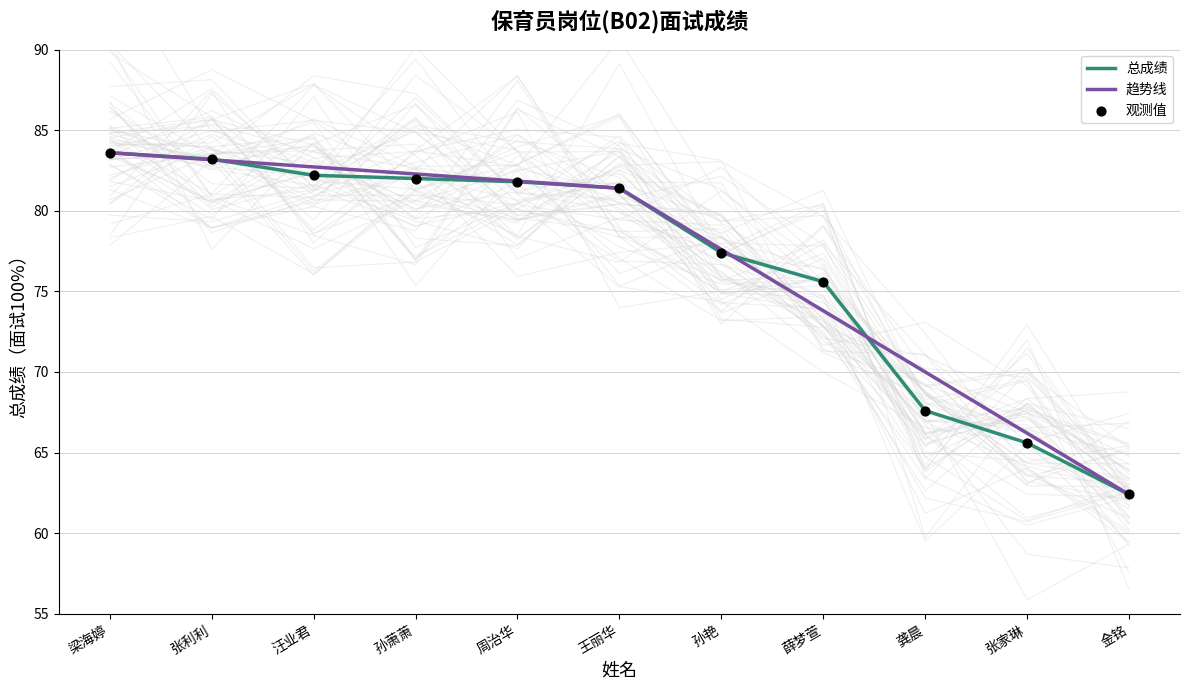

Approximately how many times larger is the value at 龚晨 compared to 张利利?

0.8